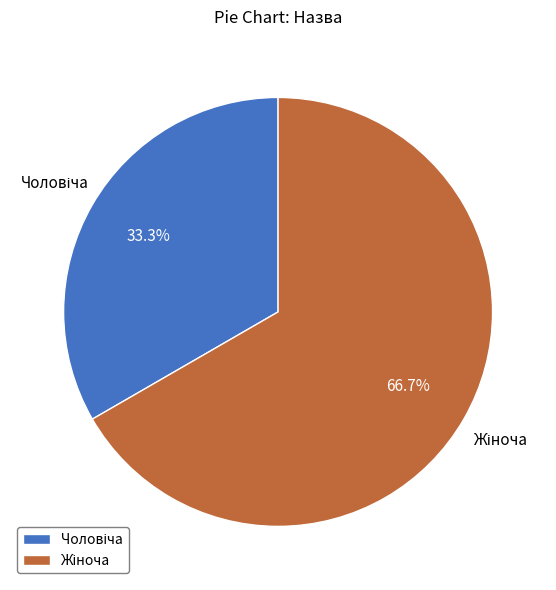

Does any single category account for the majority?

Yes